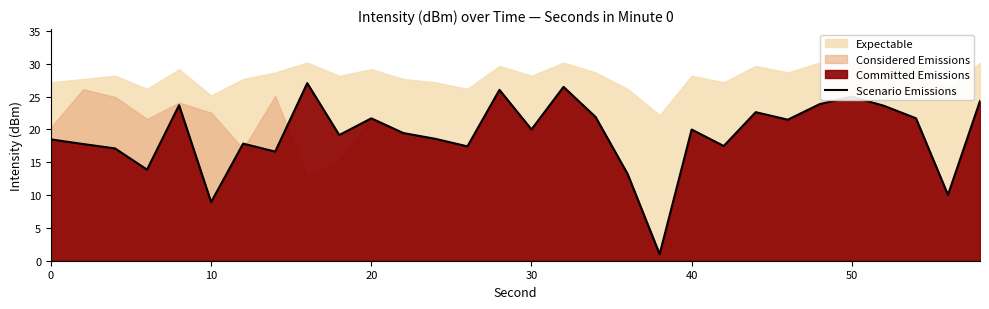

How many categories are shown in the chart?

30